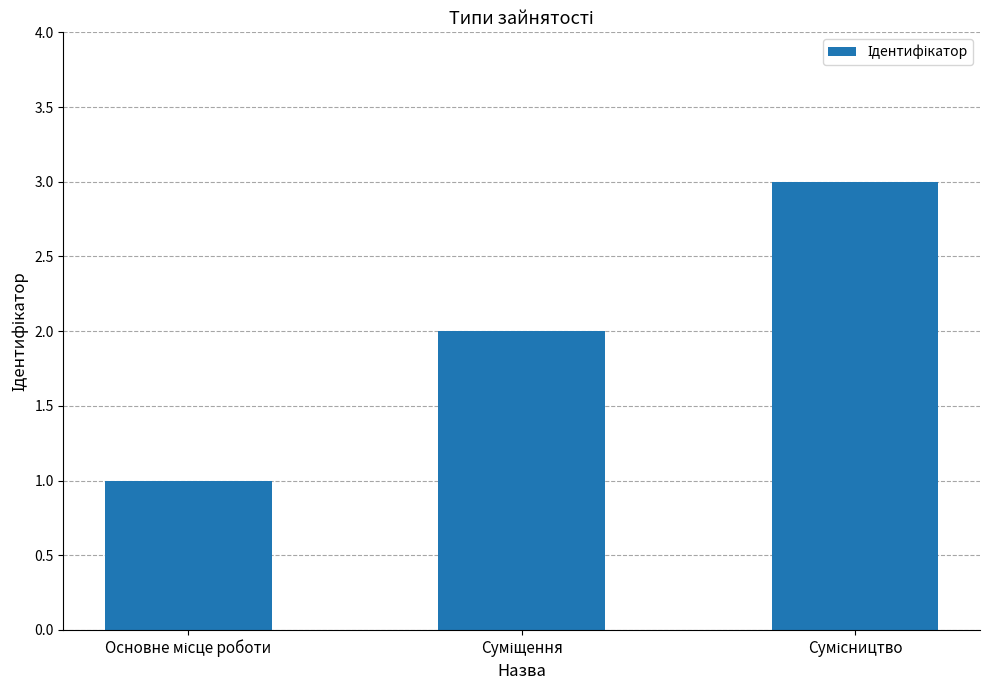

What is the greatest value displayed?

3